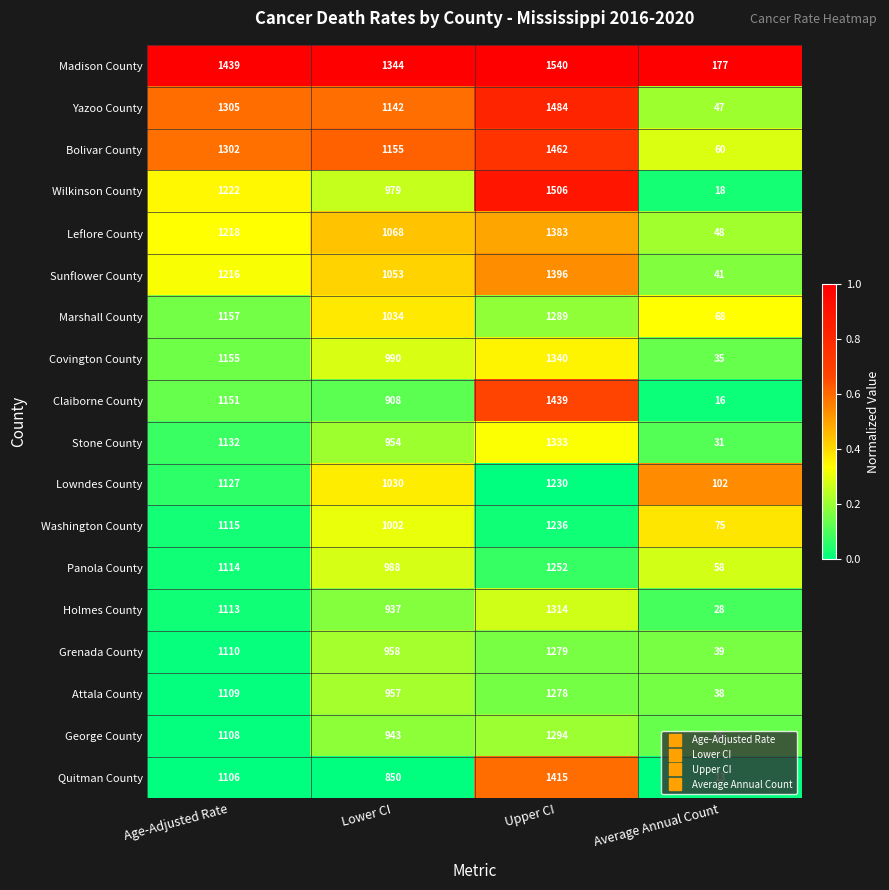

What is the sum of the George County values at Upper CI and Age-Adjusted Rate?

2402